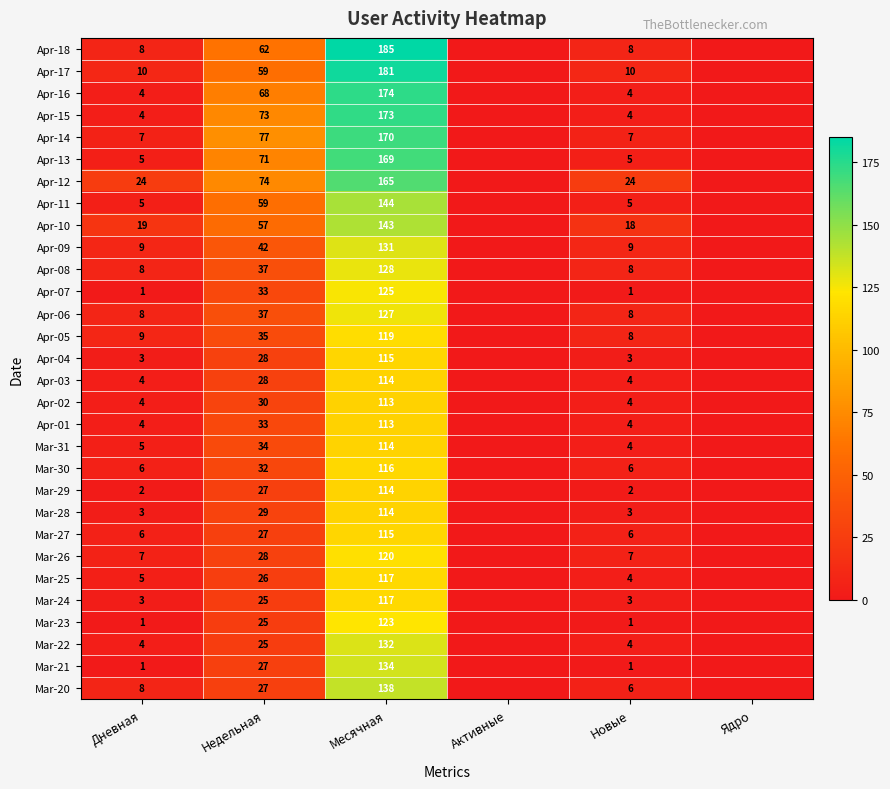

What is the difference between the Apr-13 values at Месячная and Дневная?

164